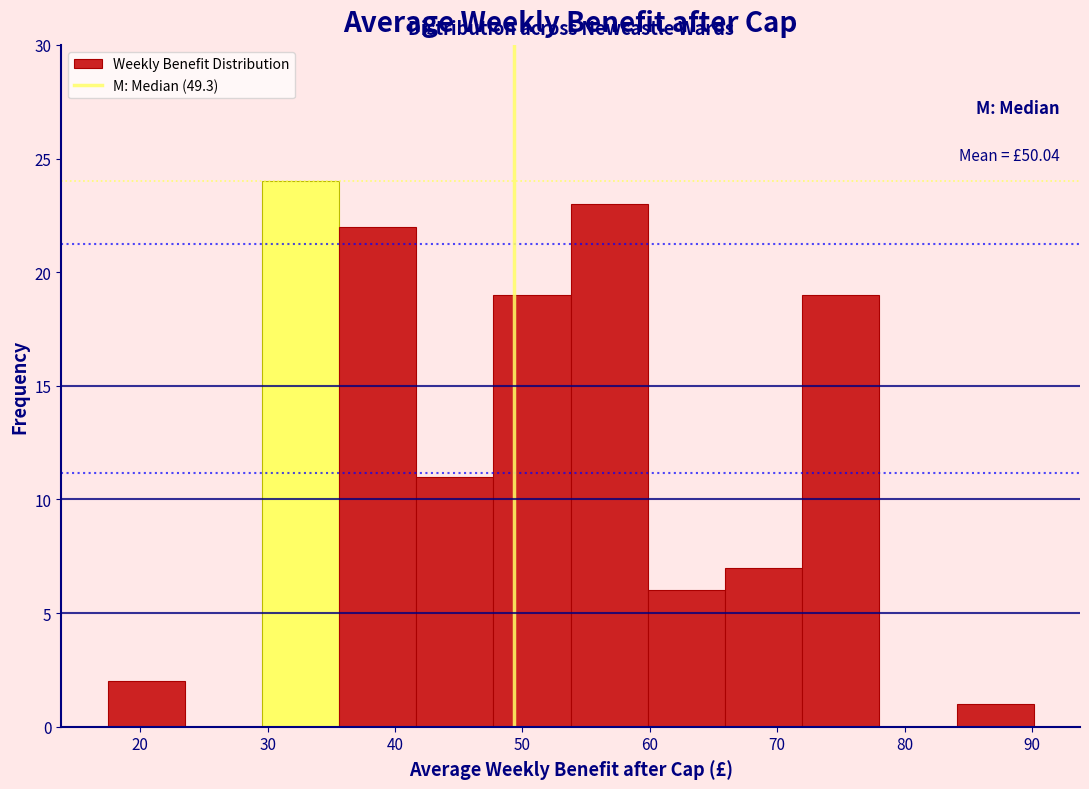

Over which range of the x-axis is the bar tallest?

30 to 36